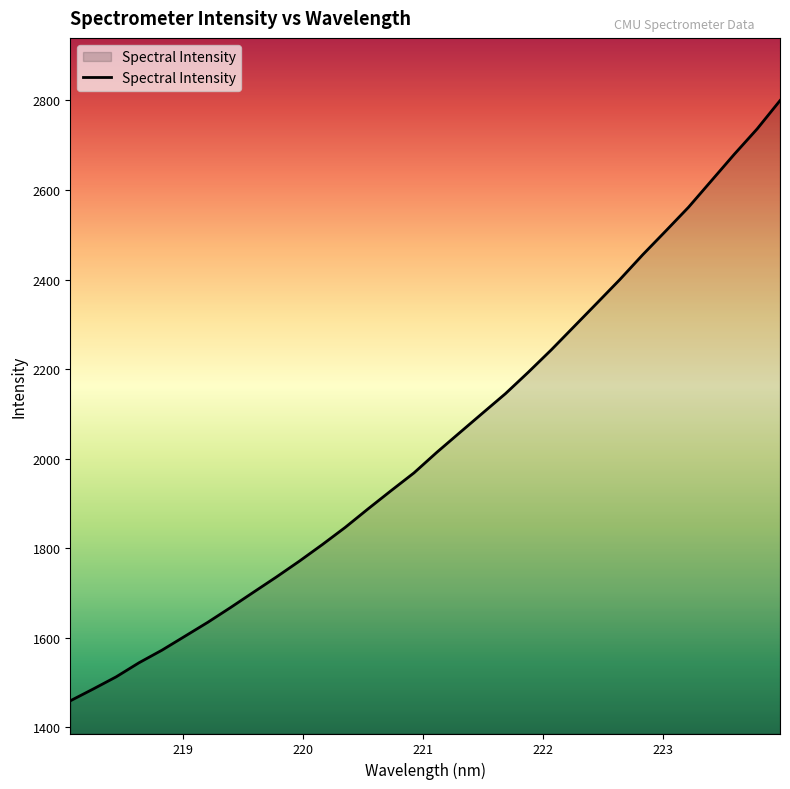

What is the greatest value displayed?

2799.7